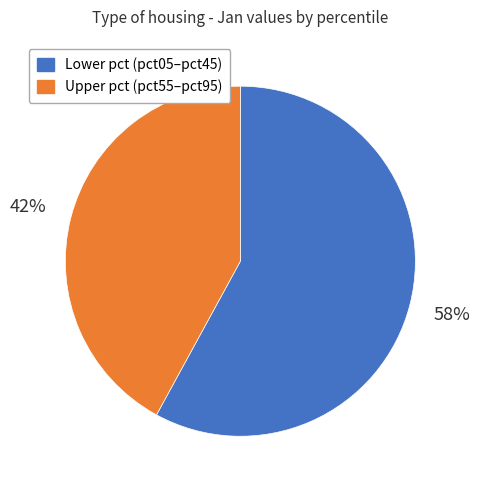

Between Lower pct (pct05–pct45) and Upper pct (pct55–pct95), which is larger?

Lower pct (pct05–pct45)